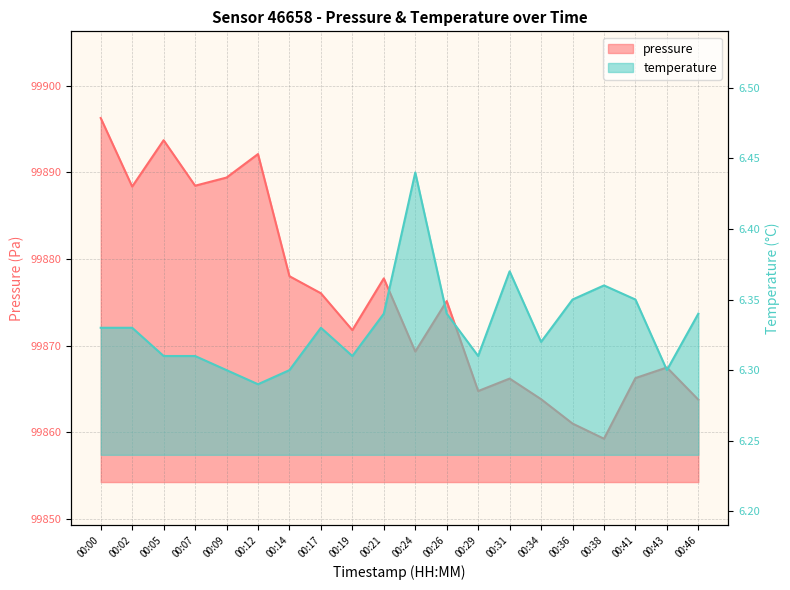

What is the value of the temperature point at the 15th from the left?

6.3